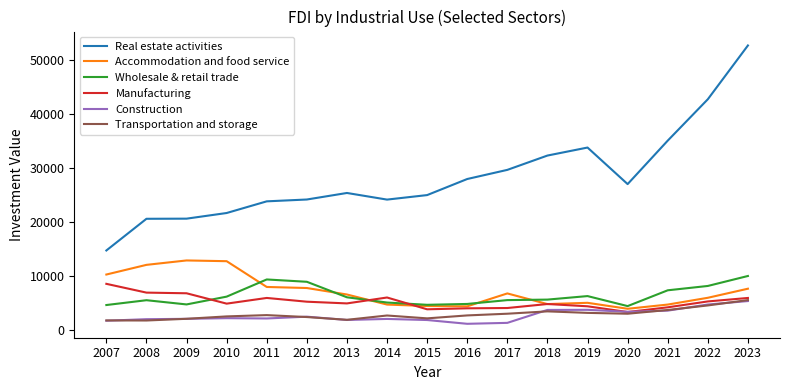

True or false: Transportation and storage has a value of 3385.0 at 2018.

True